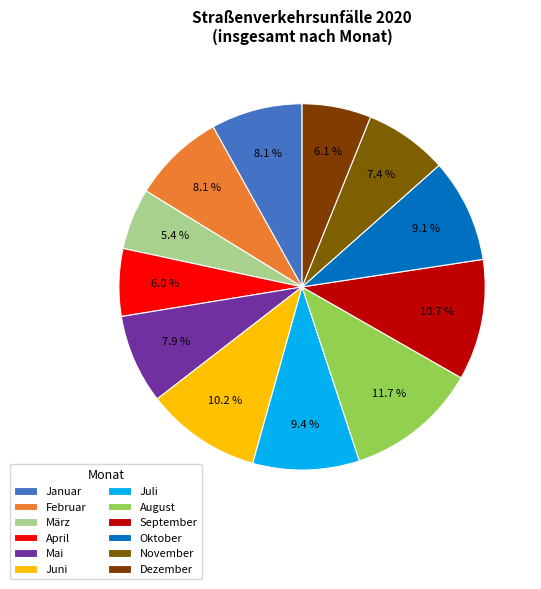

How much of the chart is everything except Januar?

91.9%